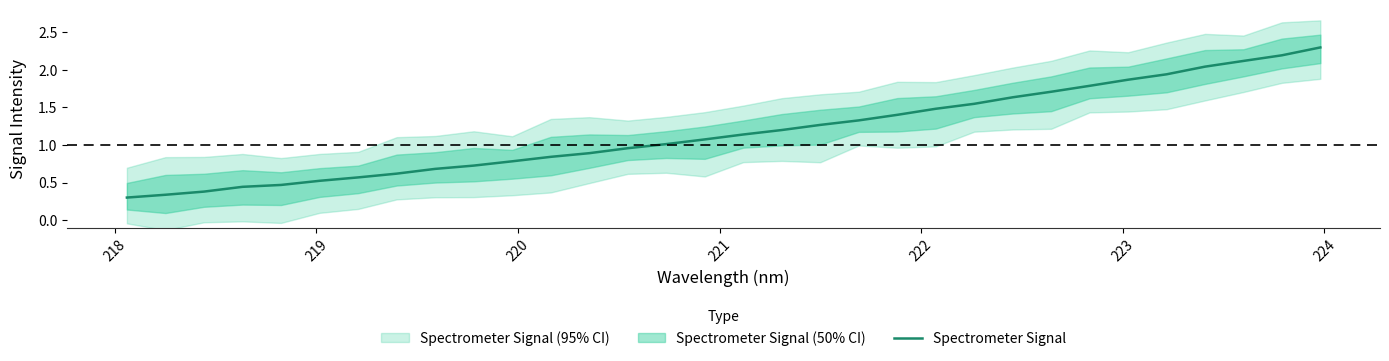

What is the sum of all values?

37.6